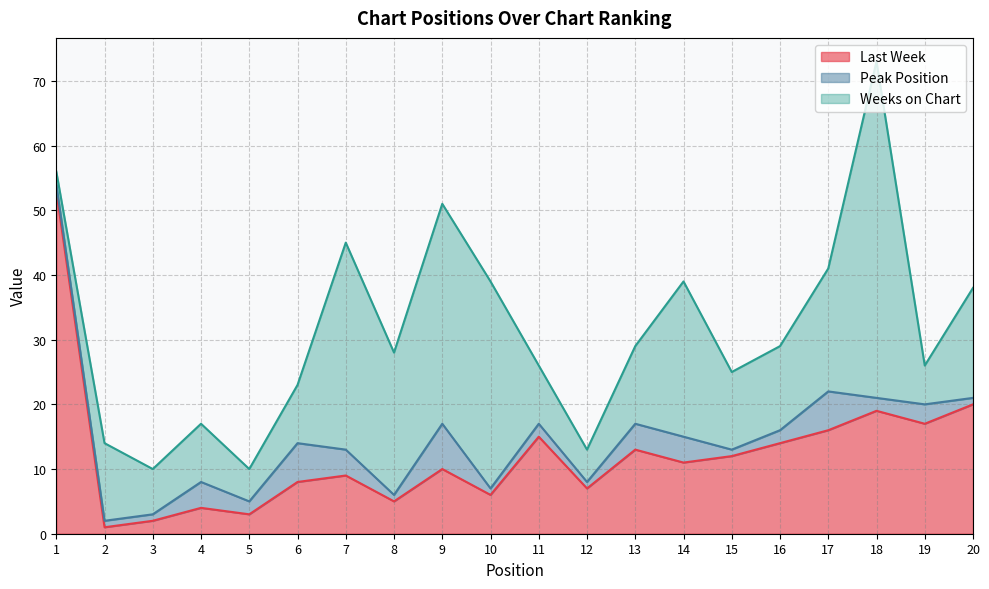

True or false: Peak Position and Weeks on Chart cross at least once.

False